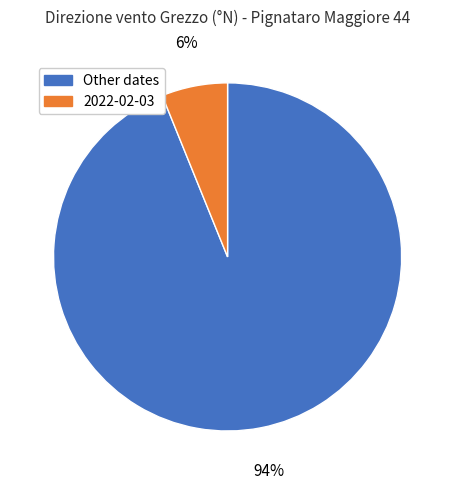

Which category accounts for the majority?

Other dates